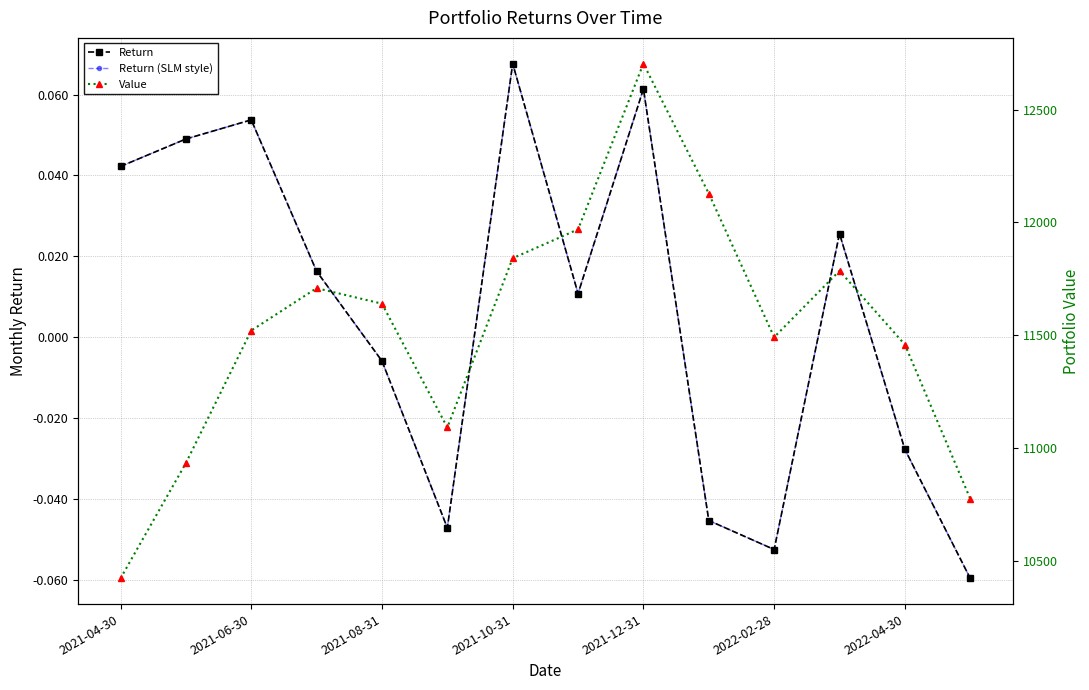

True or false: Value and Return cross at least once.

False